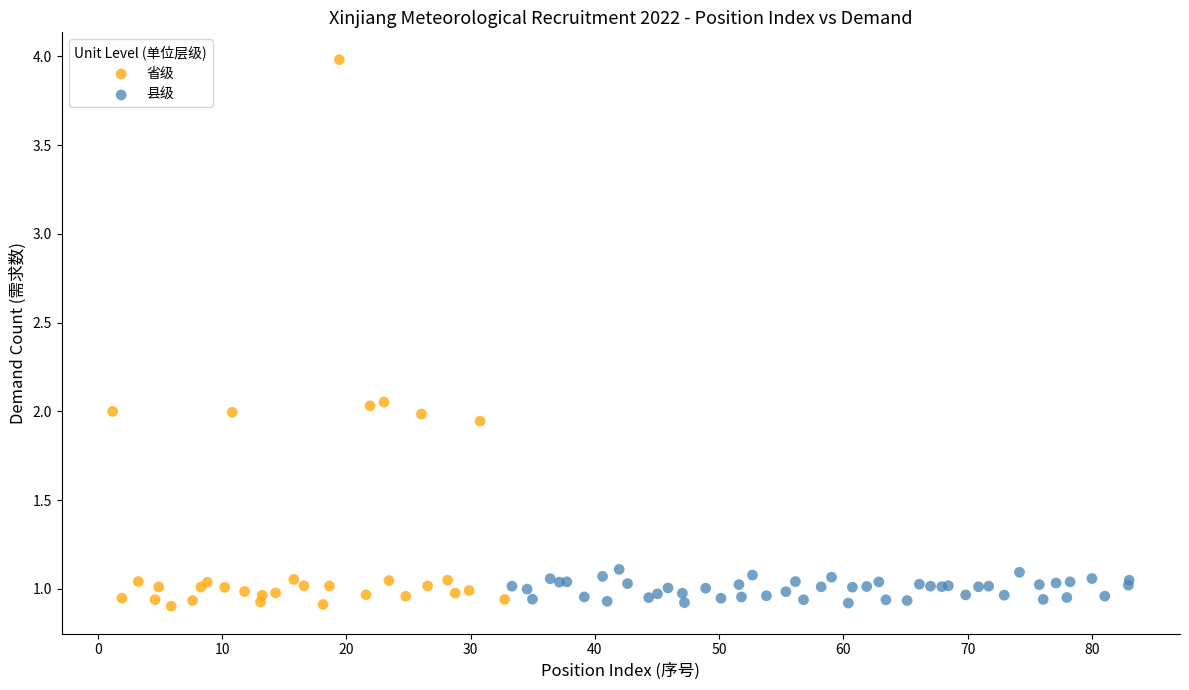

Which series reaches the maximum Y coordinate?

省级